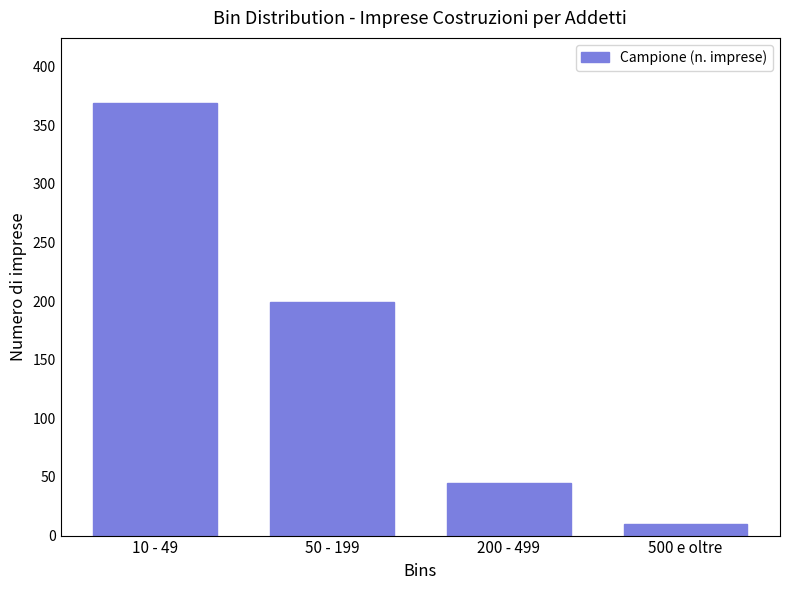

Reading right to left, extract all data points from this chart.

500 e oltre=10	200 - 499=45	50 - 199=199	10 - 49=369